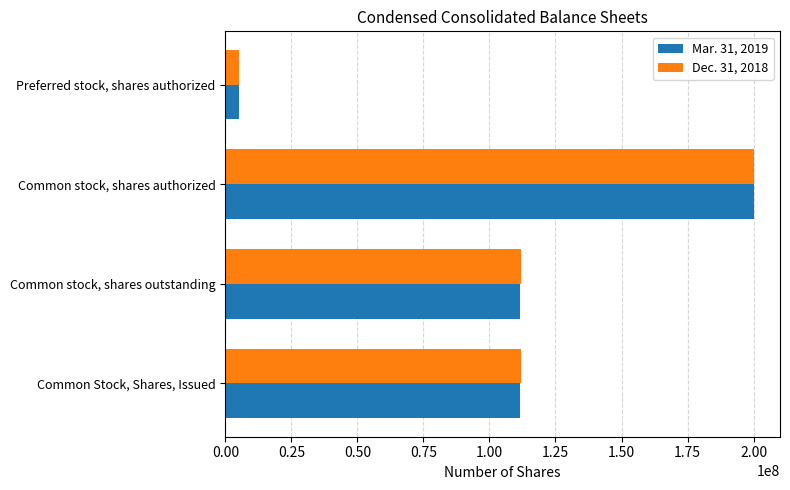

At which category is the sum across all series the highest?

Common stock, shares authorized